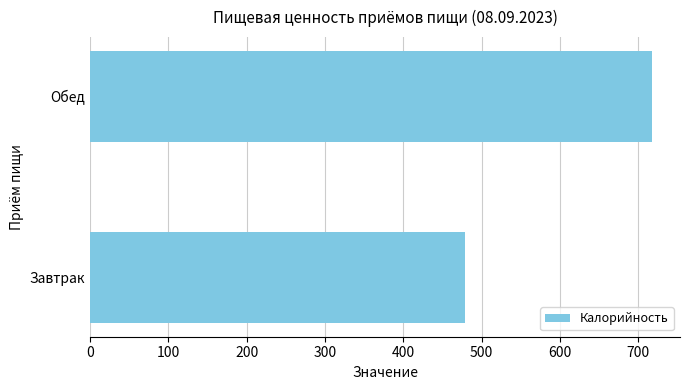

Which has a higher value, Завтрак or Обед?

Обед